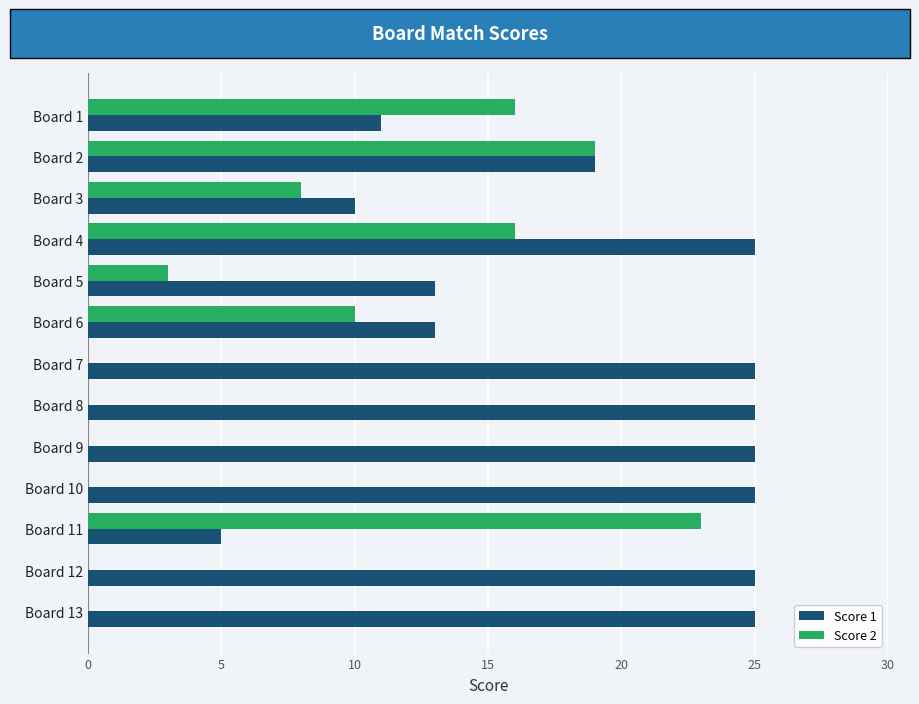

What is the sum of the Score 2 values at Board 1 and Board 2?

35